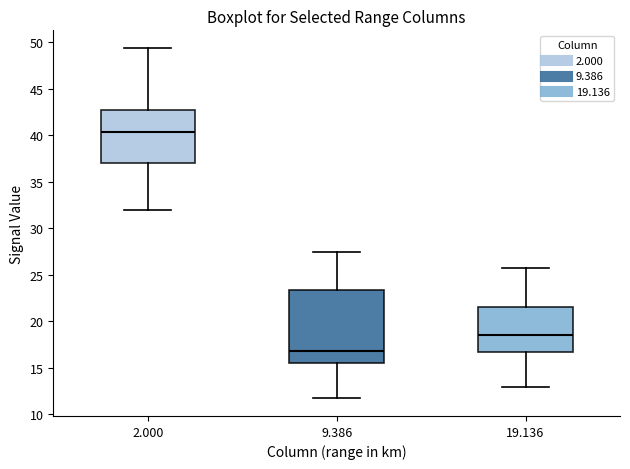

Where does the upper whisker of the box at x = 2.000 end on the y-axis? The values are not printed on the chart, so give them approximately, as read against the axis.

49.5